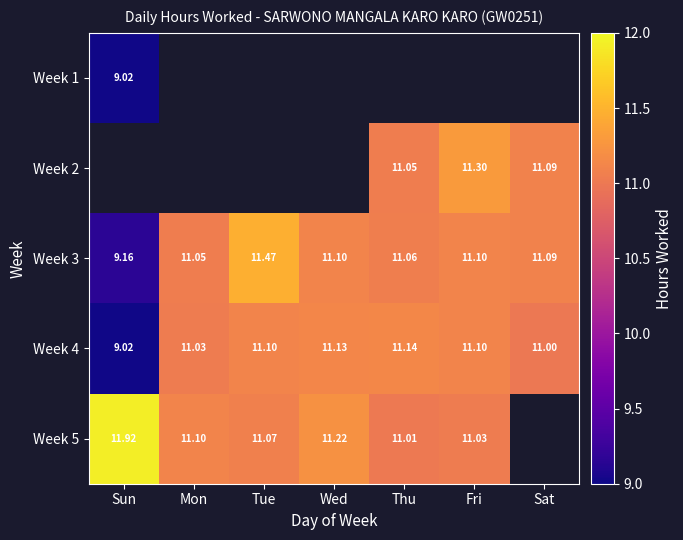

Which category has the highest value in the Week 4 series?

Thu